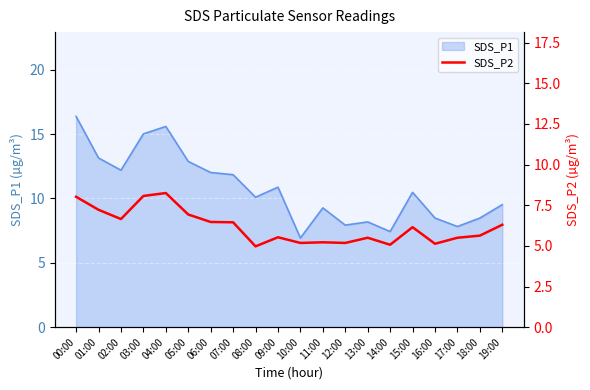

The SDS_P1 series shows 13.0 at 17:00. True or false?

False